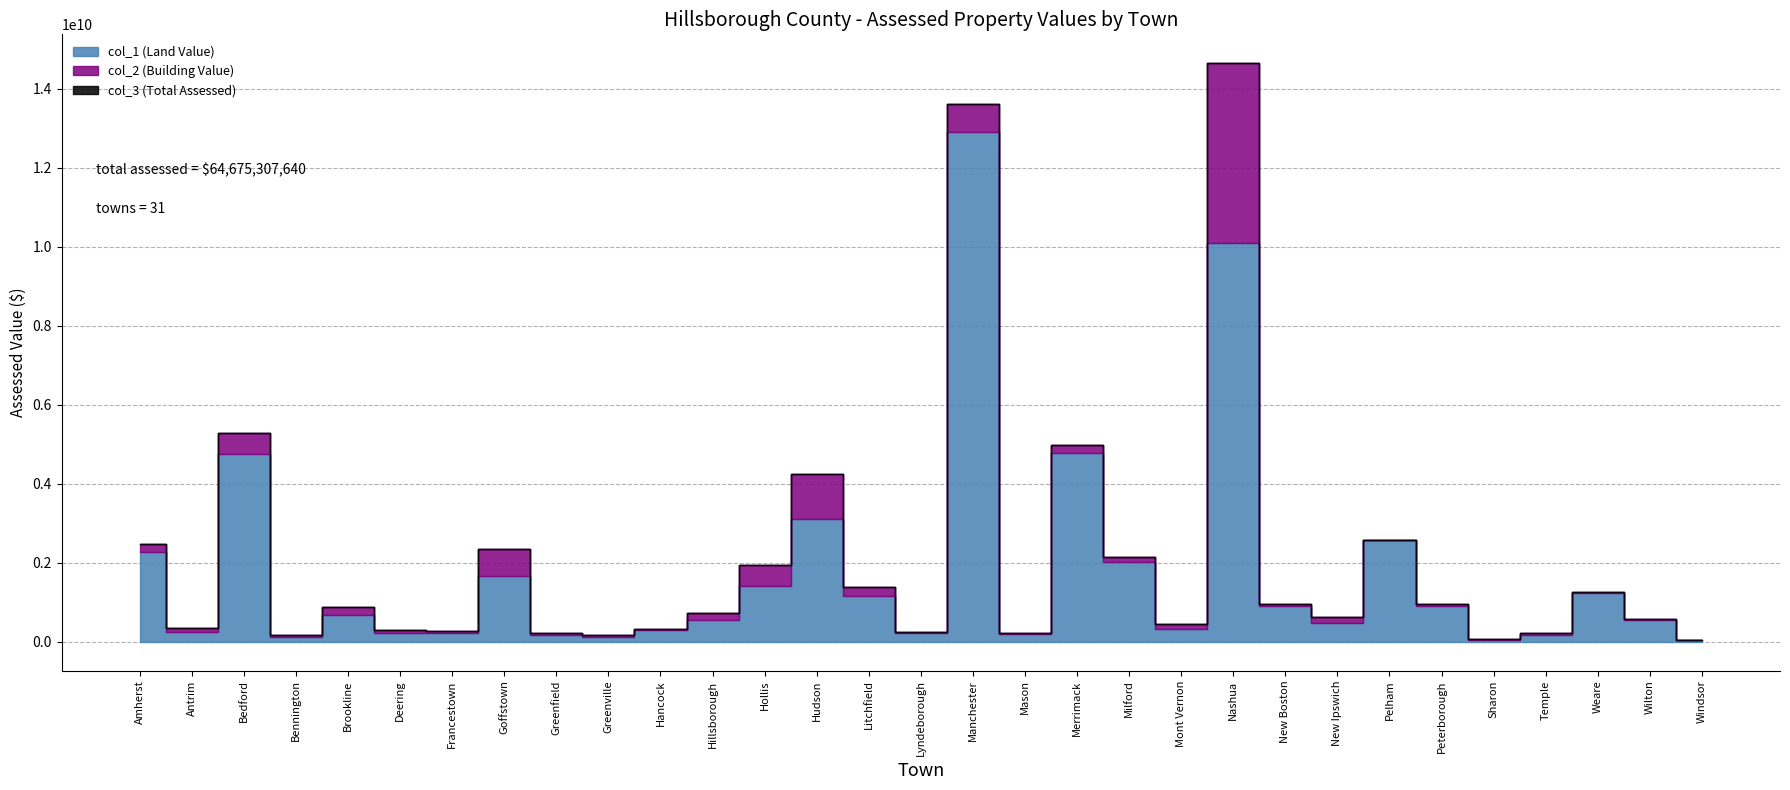

What is the total value across all series at New Ipswich?

1244199212